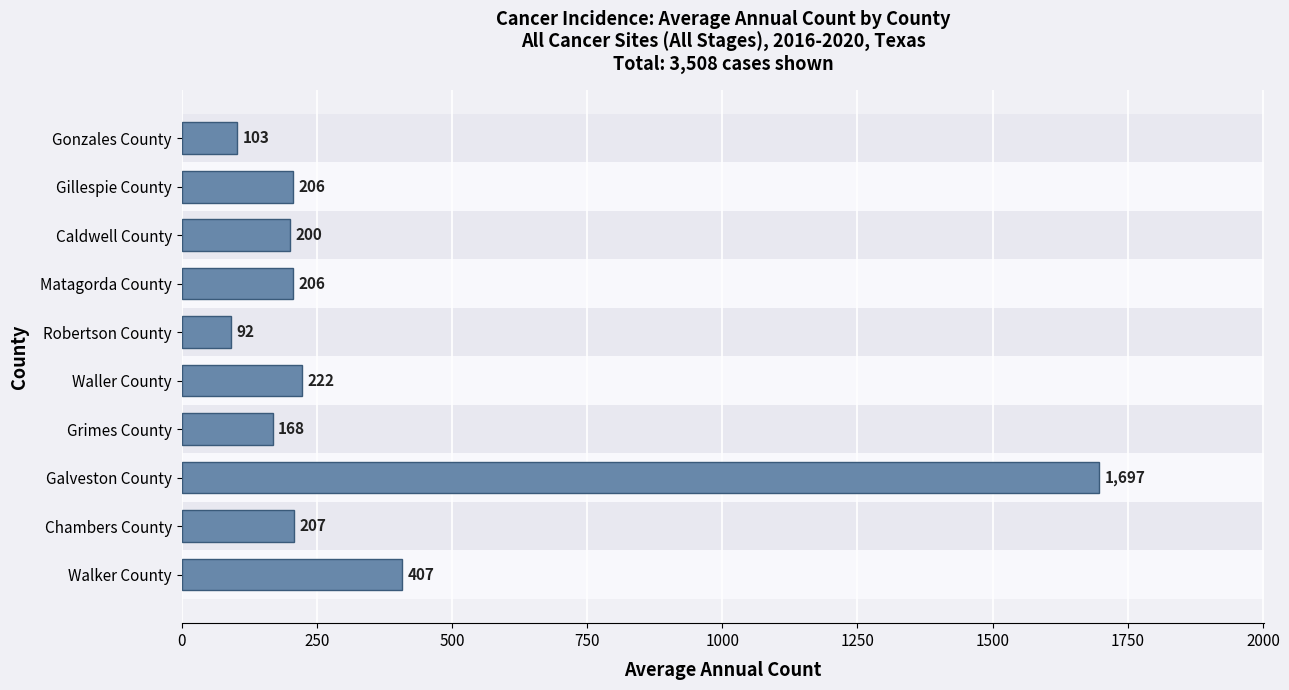

What is the smallest value displayed?

92